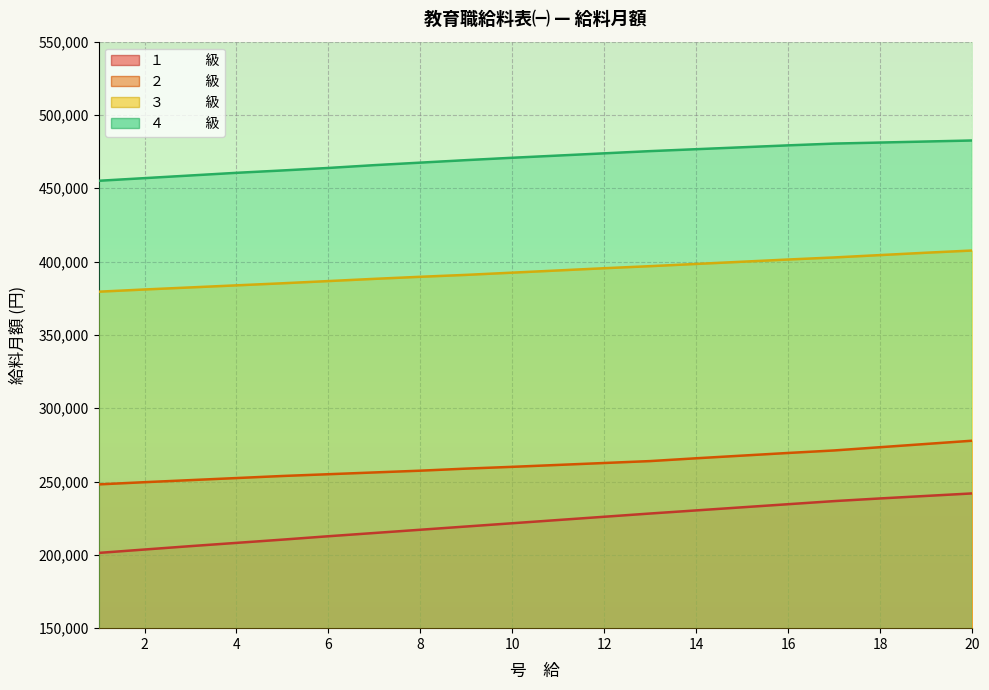

Reading left to right, list all the values displayed in this chart.

１　　　級: 201319	203635	205951	208167	210383	212699	214915	217130	219346	221562	223777	225993	228208	230323	232438	234553	236668	238481	240193	241905
２　　　級: 248048	249559	250969	252379	253789	254997	256206	257414	258824	260033	261342	262651	263960	265874	267687	269499	271212	273427	275643	277858
３　　　級: 379475	380985	382395	383805	385215	386726	388237	389646	390956	392466	393977	395488	396898	398408	399919	401430	402840	404451	406062	407573
４　　　級: 455108	456921	458734	460546	462158	463870	465783	467495	469207	470819	472329	473840	475351	476660	477969	479278	480487	481192	481897	482602